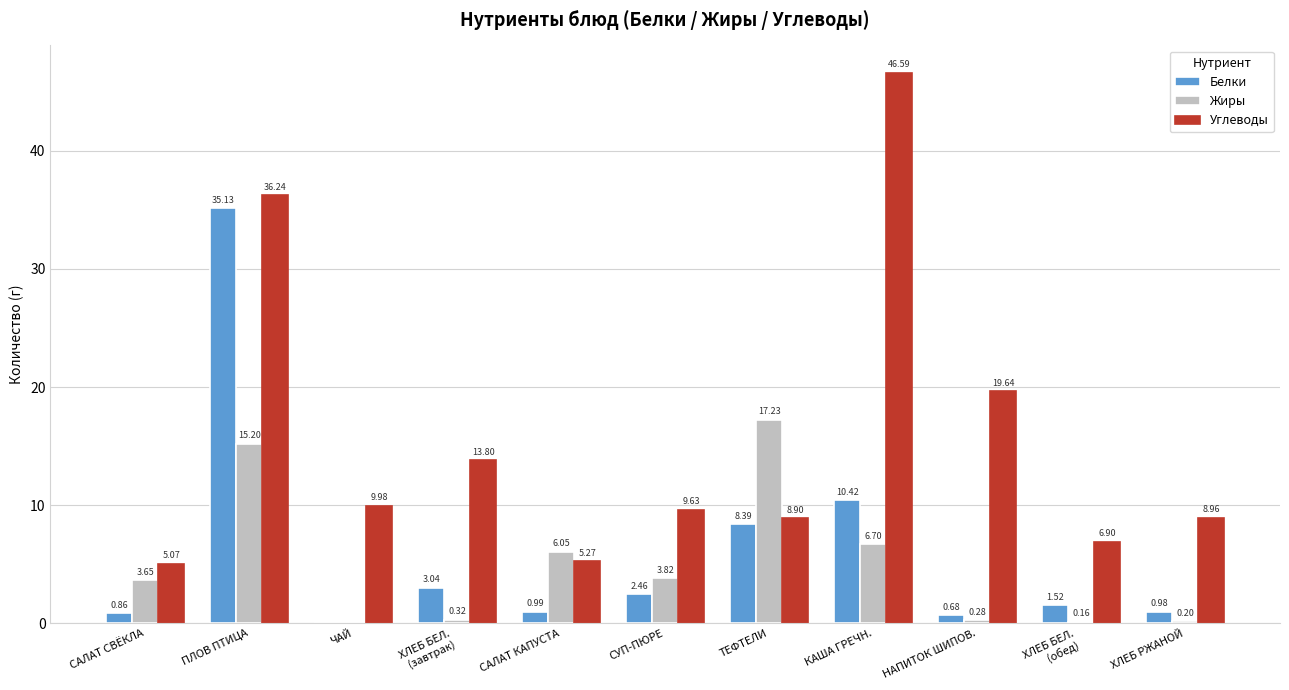

What is the sum of all Белки values?

64.5